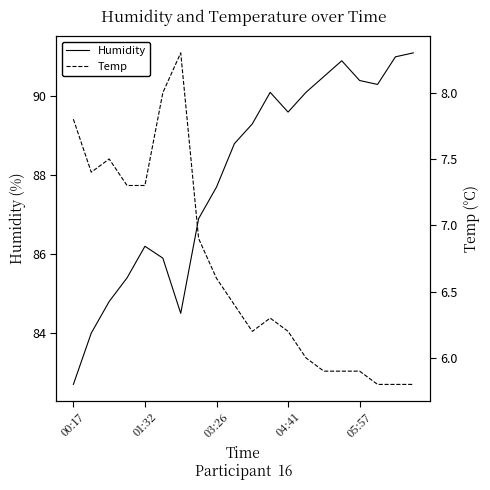

Does the chart display data point markers on the line(s)?

No